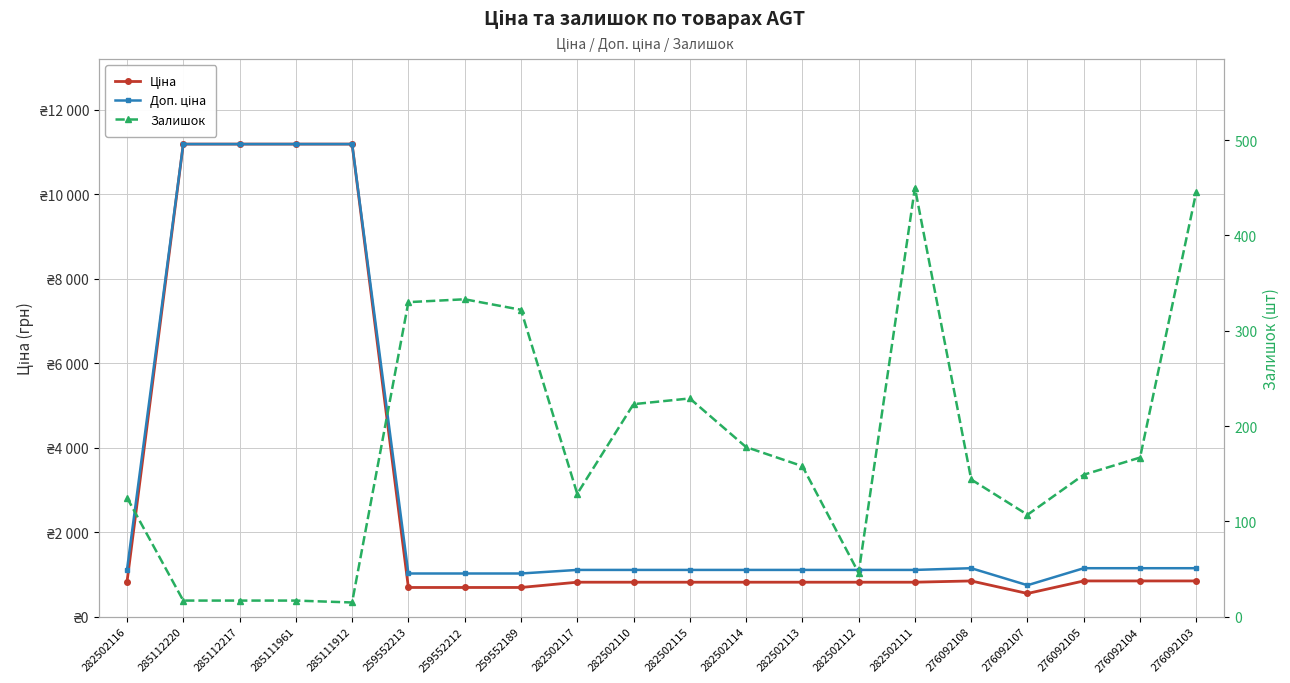

The Ціна series shows 529.3 at 276092104. True or false?

False